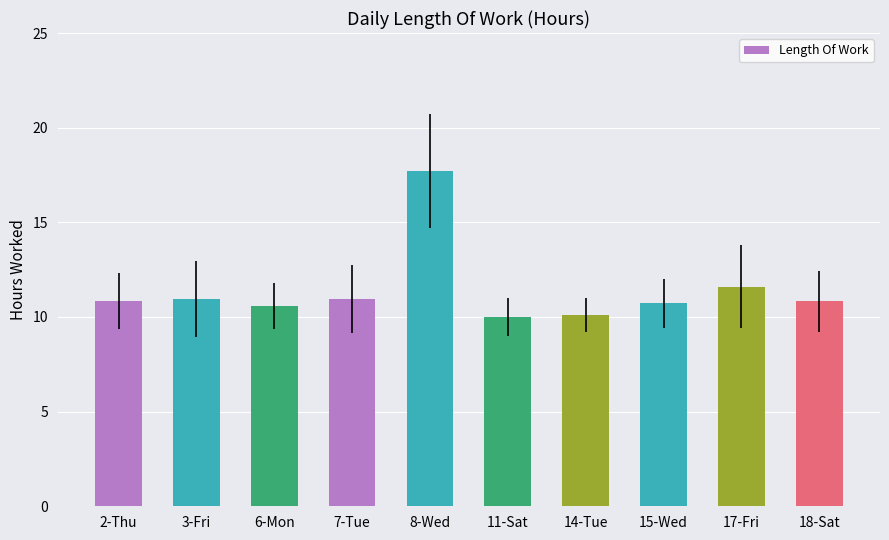

What position from the right is 8-Wed?

6